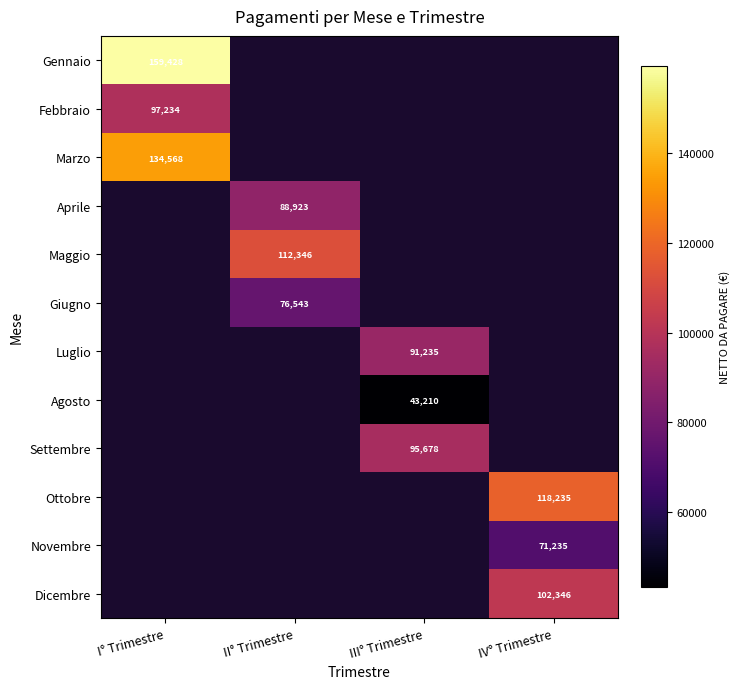

What is the maximum value shown in the chart?

159428.2